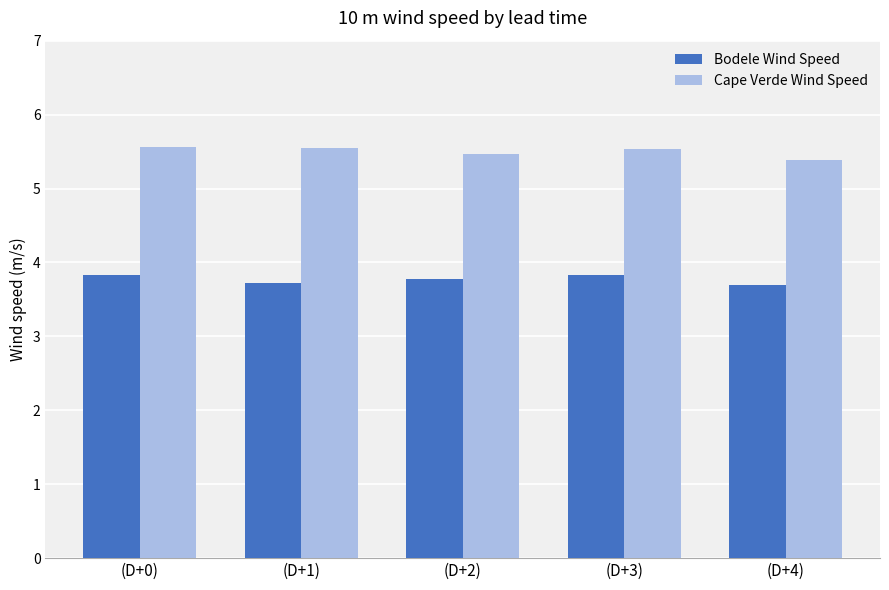

How many Bodele Wind Speed values are between 3 and 4?

5